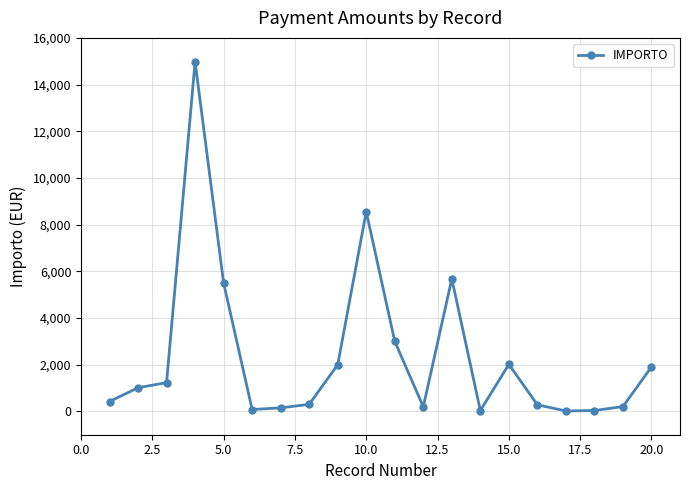

True or false: the data has more than 2 interior local peaks.

True